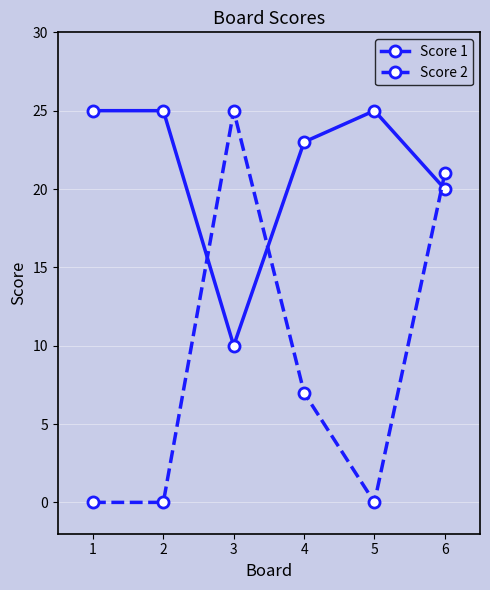

Which series has the widest spread of values?

Score 2